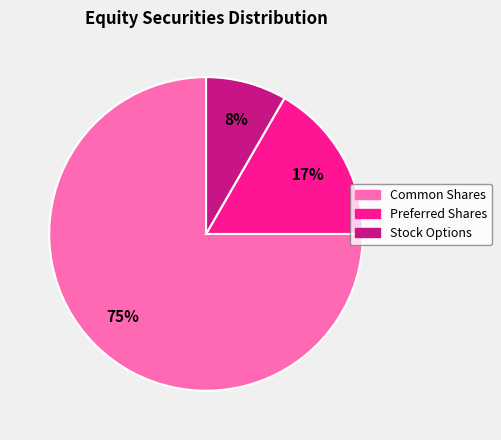

To the nearest percent, what is the average slice percentage?

33%